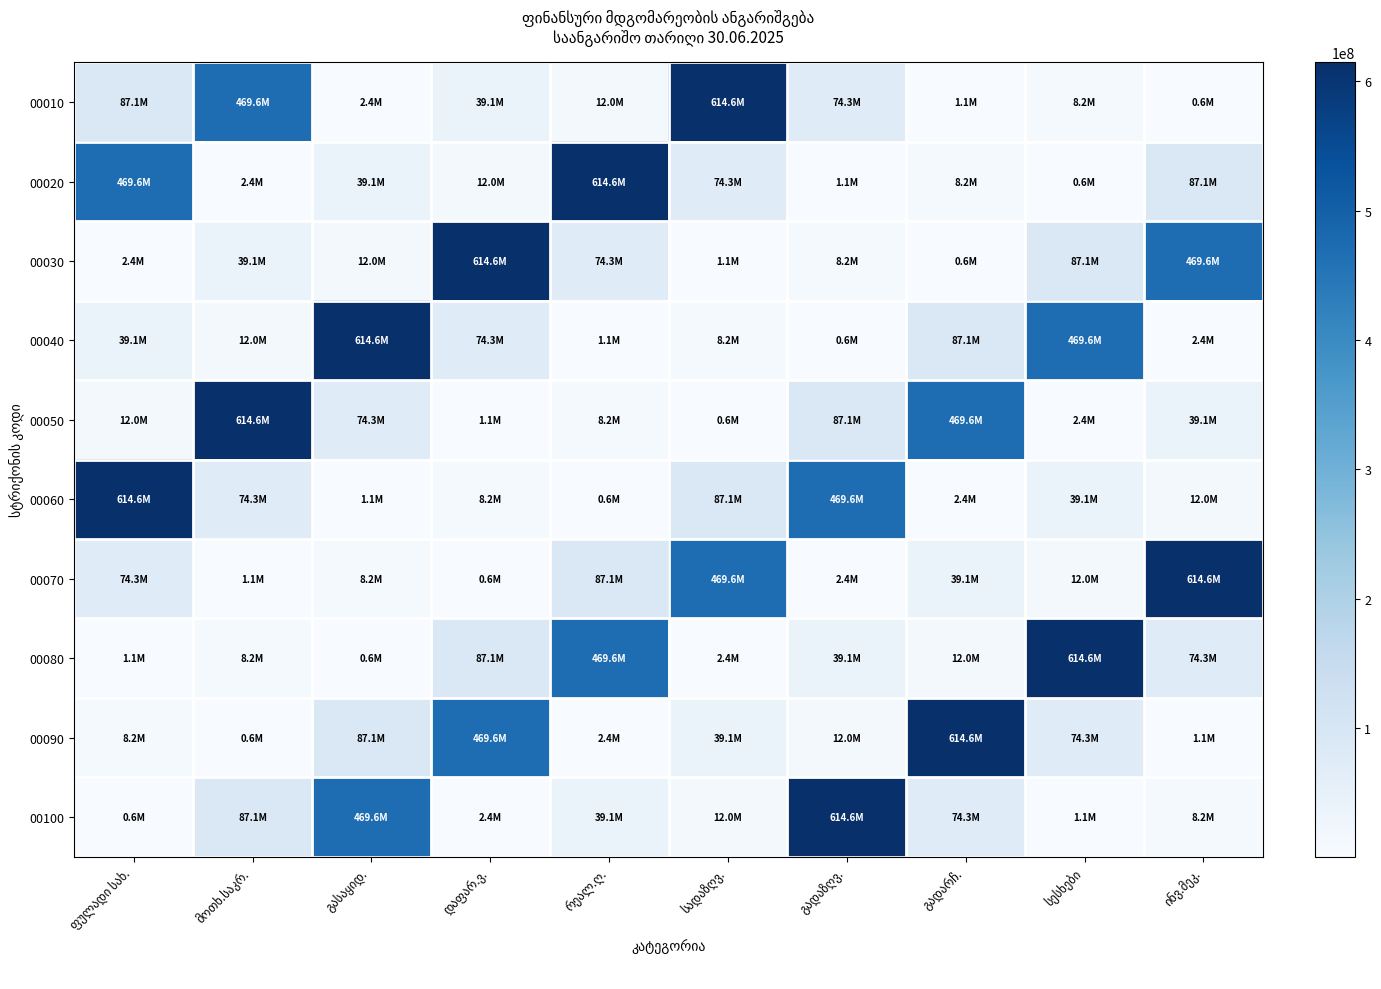

Between სესხები and გასაყიდ., which is larger?

სესხები